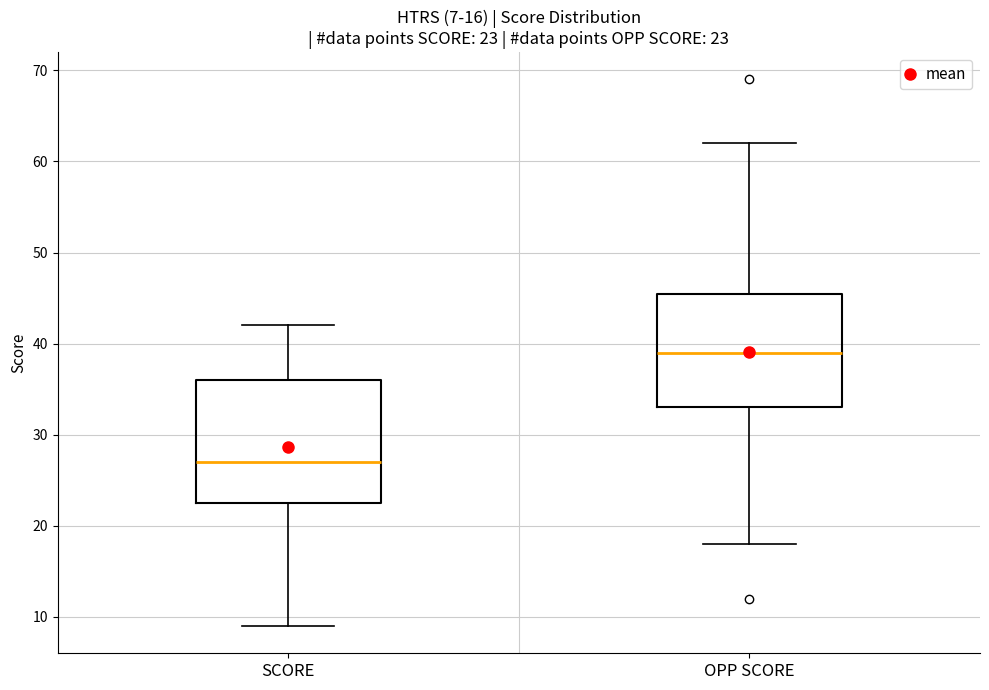

Which box has the highest median line?

OPP SCORE